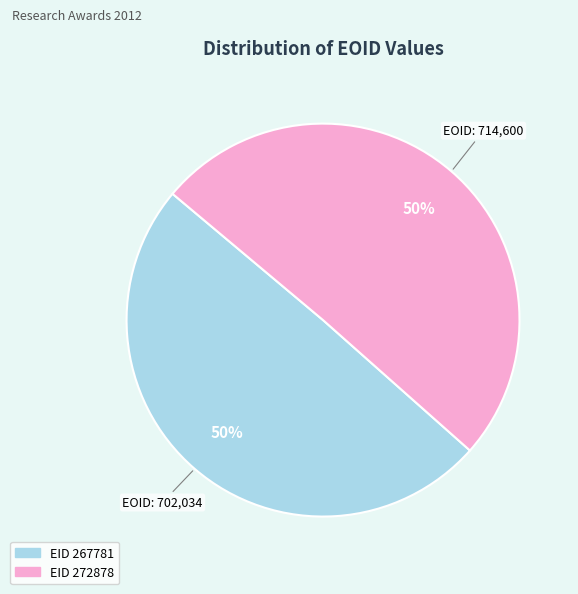

To the nearest percent, what is the average slice percentage?

50%